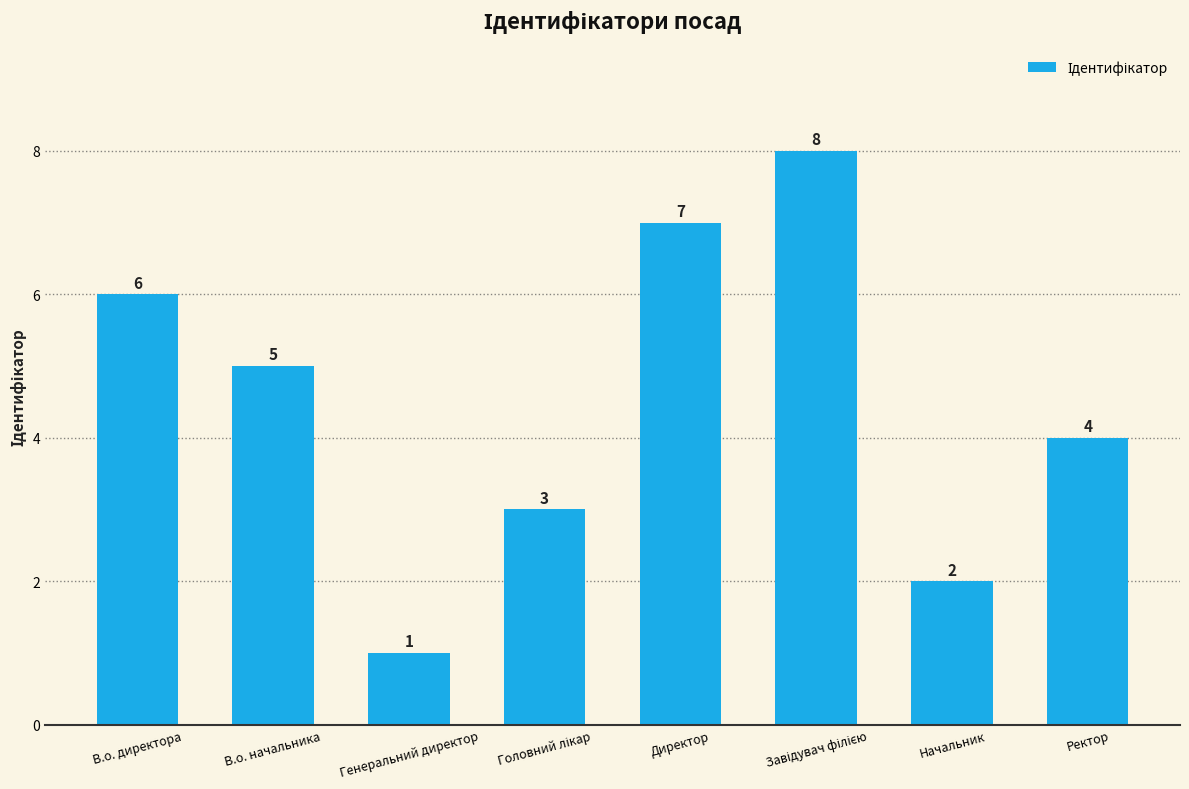

Reading right to left, transcribe all the data shown in this chart.

4	2	8	7	3	1	5	6